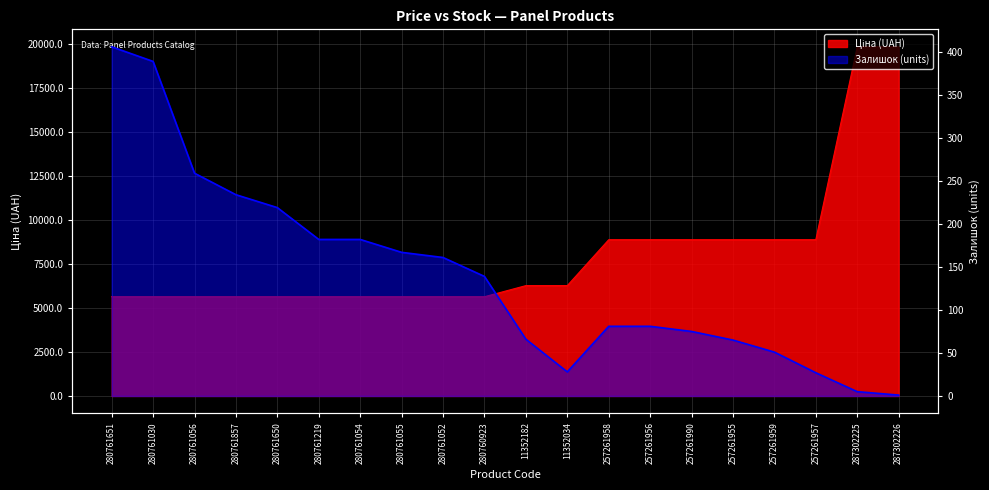

At which label does Залишок reach its minimum?

287302226